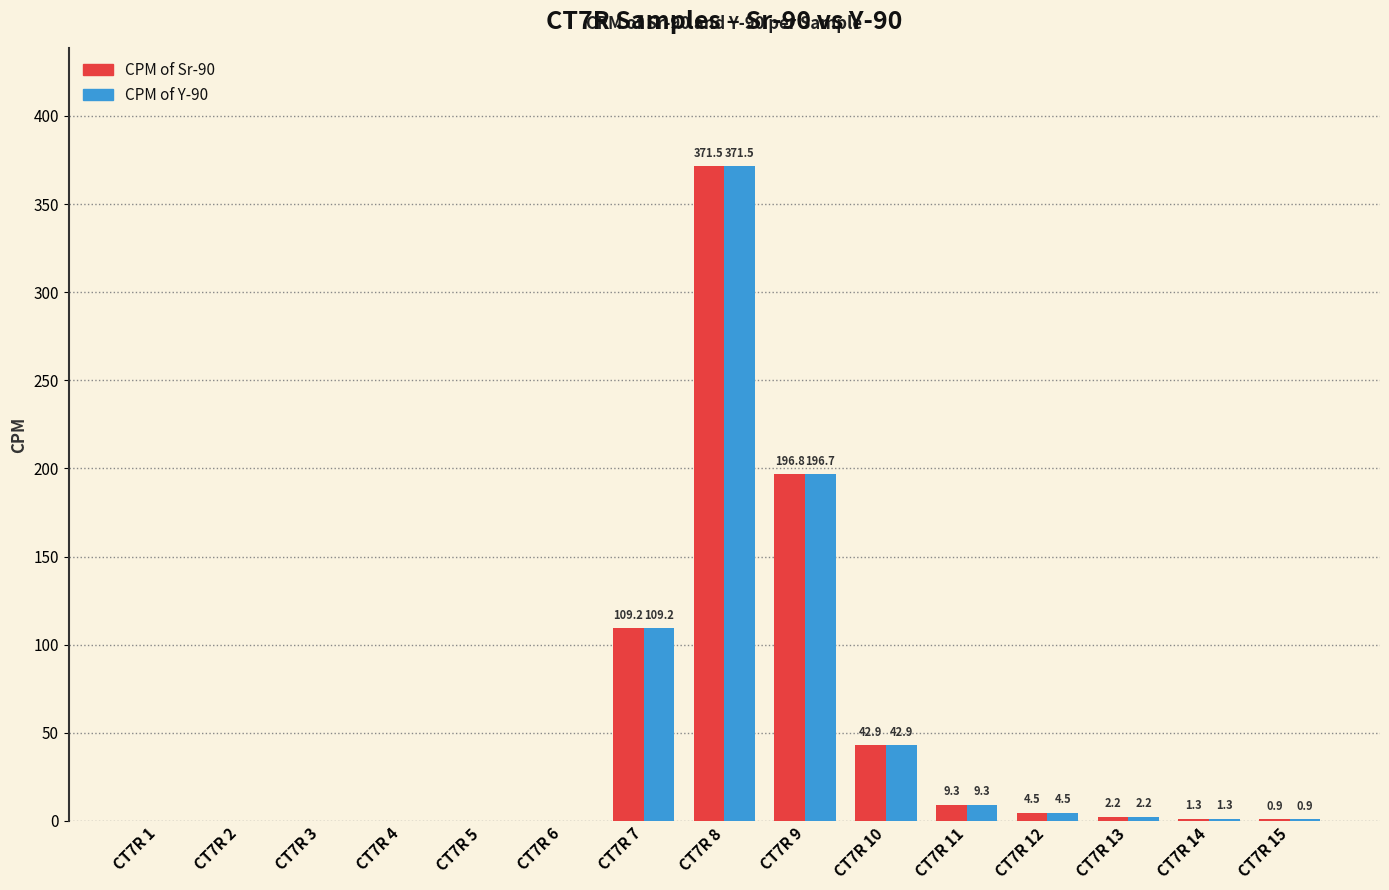

At which label does CPM of Sr-90 reach its peak?

CT7R 8